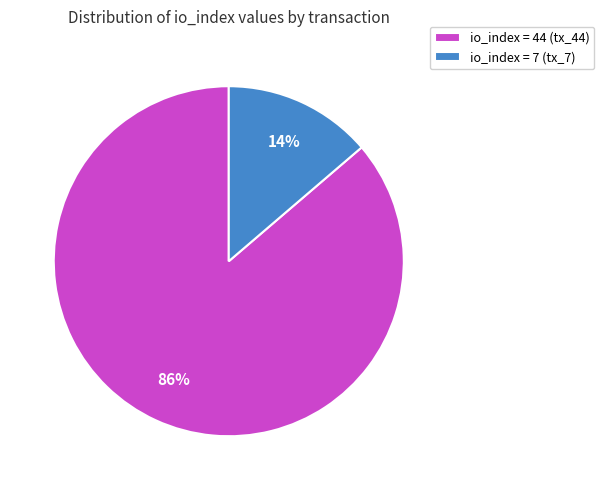

To the nearest percent, what is the average slice percentage?

50%